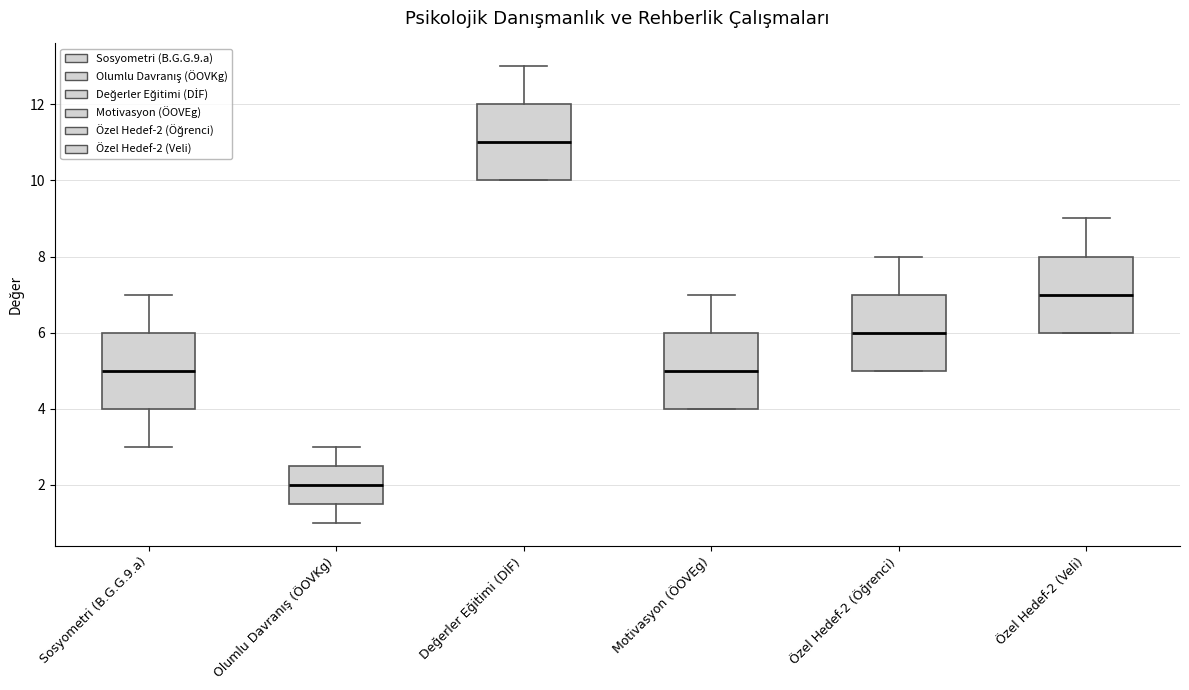

Reading left to right, read every box against the y-axis: the position of its median line, the range the box covers, and the ends of its whiskers. The values are not printed on the chart, so give them approximately, as read against the axis.

Sosyometri (B.G.G.9.a): median 5.0, box 4.0 to 6.0, whiskers 3.0 to 7.0
Olumlu Davranış (ÖOVKg): median 2.0, box 1.6 to 2.6, whiskers 1.0 to 3.0
Değerler Eğitimi (DİF): median 11.0, box 10.0 to 12.0, whiskers 10.0 to 13.0
Motivasyon (ÖOVEg): median 5.0, box 4.0 to 6.0, whiskers 4.0 to 7.0
Özel Hedef-2 (Öğrenci): median 6.0, box 5.0 to 7.0, whiskers 5.0 to 8.0
Özel Hedef-2 (Veli): median 7.0, box 6.0 to 8.0, whiskers 6.0 to 9.0